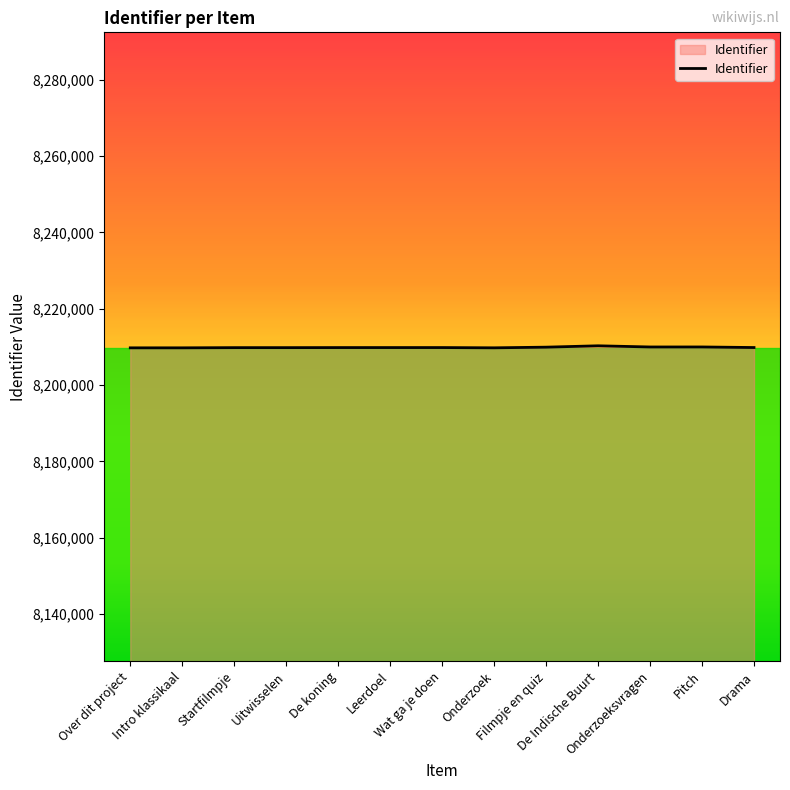

What is the smallest value displayed?

8209760